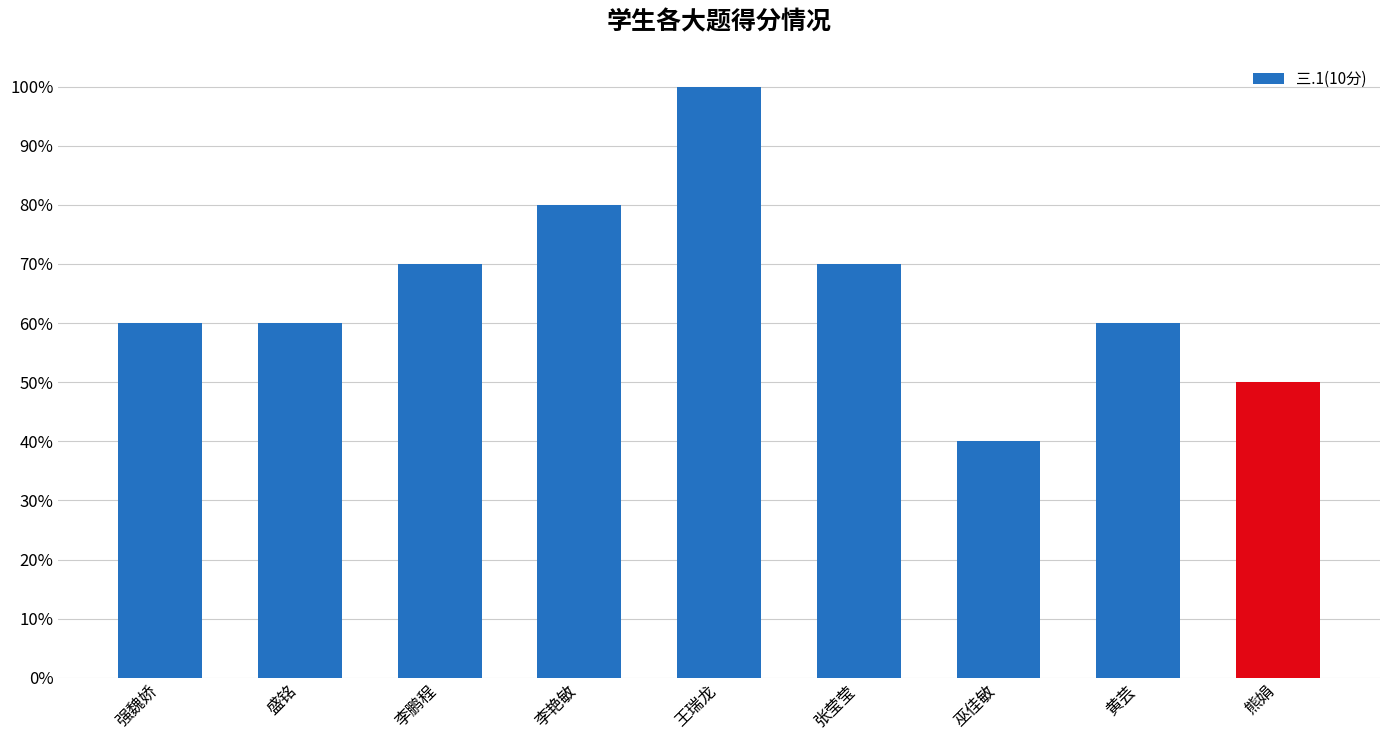

Reading left to right, what are all the values shown in this chart?

0.6	0.6	0.7	0.8	1.0	0.7	0.4	0.6	0.5